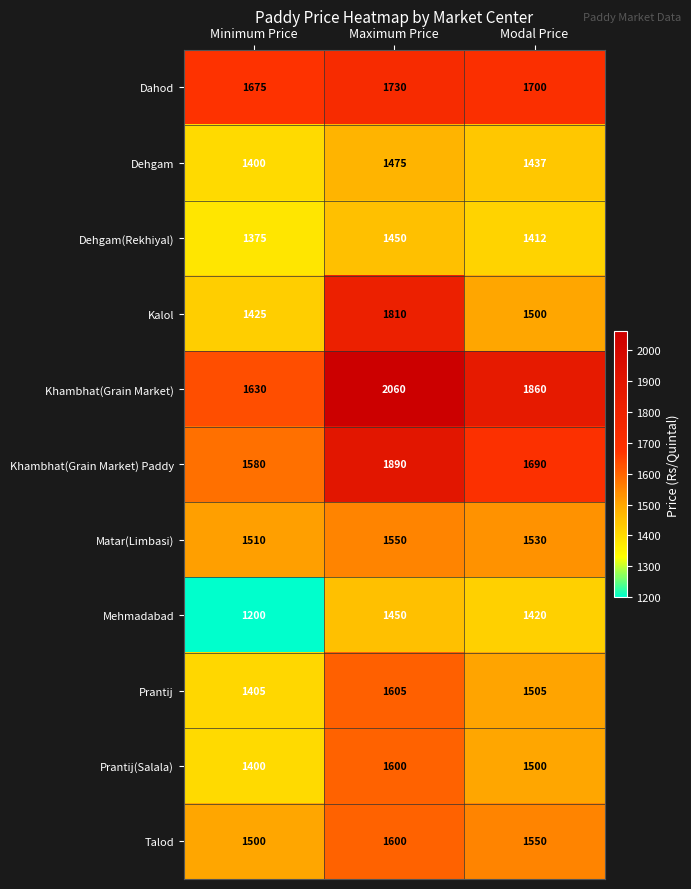

What is the average value of the Dehgam series?

1437